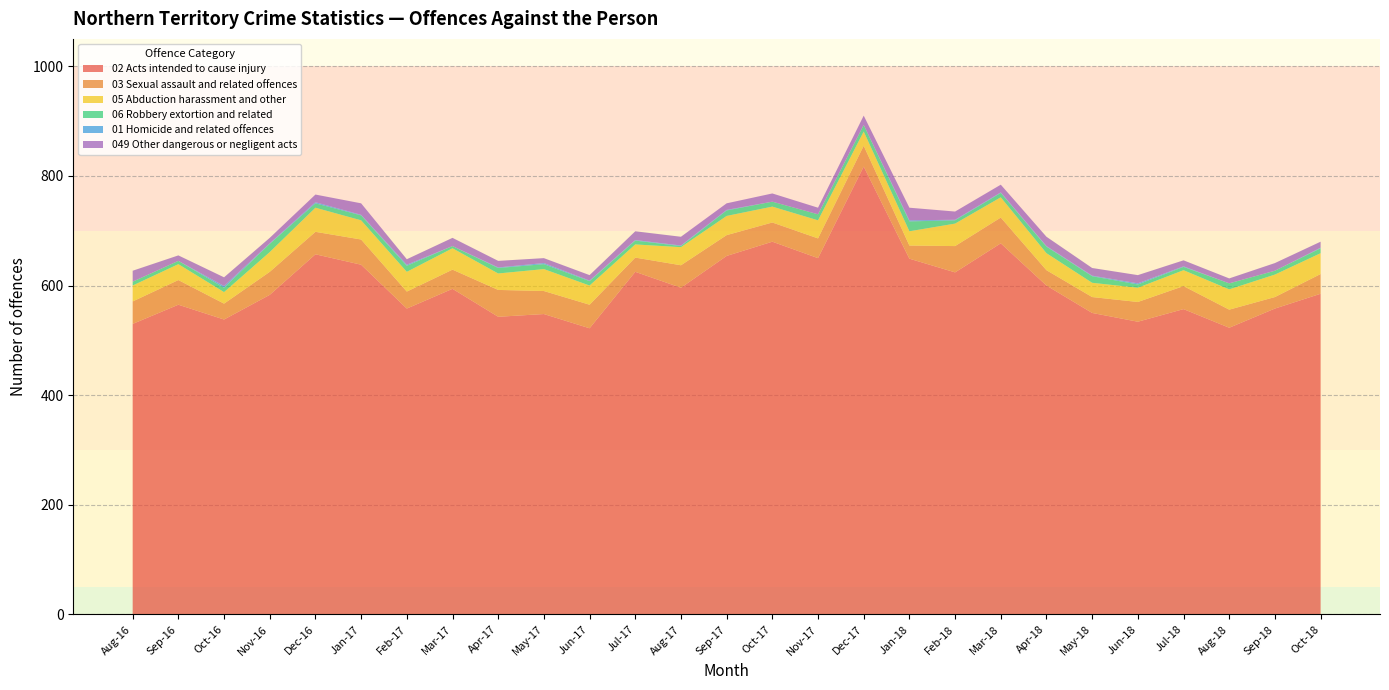

Reading right to left, extract all data points from this chart.

02 Acts intended to cause injury: Oct-18=585	Sep-18=558	Aug-18=523	Jul-18=557	Jun-18=534	May-18=550	Apr-18=600	Mar-18=677	Feb-18=624	Jan-18=649	Dec-17=817	Nov-17=650	Oct-17=680	Sep-17=654	Aug-17=596	Jul-17=625	Jun-17=522	May-17=548	Apr-17=543	Mar-17=594	Feb-17=558	Jan-17=638	Dec-16=657	Nov-16=583	Oct-16=538	Sep-16=565	Aug-16=530
03 Sexual assault and related offences: Oct-18=36	Sep-18=21	Aug-18=33	Jul-18=42	Jun-18=36	May-18=29	Apr-18=28	Mar-18=47	Feb-18=48	Jan-18=24	Dec-17=38	Nov-17=36	Oct-17=35	Sep-17=38	Aug-17=41	Jul-17=26	Jun-17=43	May-17=42	Apr-17=49	Mar-17=35	Feb-17=31	Jan-17=46	Dec-16=41	Nov-16=42	Oct-16=29	Sep-16=45	Aug-16=41
05 Abduction harassment and other: Oct-18=38	Sep-18=41	Aug-18=37	Jul-18=29	Jun-18=26	May-18=26	Apr-18=31	Mar-18=37	Feb-18=41	Jan-18=26	Dec-17=26	Nov-17=33	Oct-17=29	Sep-17=35	Aug-17=33	Jul-17=24	Jun-17=35	May-17=40	Apr-17=30	Mar-17=39	Feb-17=36	Jan-17=35	Dec-16=44	Nov-16=36	Oct-16=21	Sep-16=29	Aug-16=29
06 Robbery extortion and related: Oct-18=9	Sep-18=7	Aug-18=11	Jul-18=6	Jun-18=6	May-18=12	Apr-18=12	Mar-18=8	Feb-18=6	Jan-18=18	Dec-17=12	Nov-17=11	Oct-17=9	Sep-17=10	Aug-17=2	Jul-17=7	Jun-17=8	May-17=9	Apr-17=10	Mar-17=4	Feb-17=11	Jan-17=9	Dec-16=8	Nov-16=15	Oct-16=8	Sep-16=6	Aug-16=7
01 Homicide and related offences: Oct-18=1	Sep-18=0	Aug-18=0	Jul-18=1	Jun-18=2	May-18=1	Apr-18=1	Mar-18=1	Feb-18=1	Jan-18=2	Dec-17=0	Nov-17=0	Oct-17=0	Sep-17=1	Aug-17=1	Jul-17=1	Jun-17=1	May-17=2	Apr-17=1	Mar-17=0	Feb-17=2	Jan-17=1	Dec-16=2	Nov-16=1	Oct-16=3	Sep-16=0	Aug-16=0
049 Other dangerous or negligent acts: Oct-18=11	Sep-18=14	Aug-18=9	Jul-18=11	Jun-18=15	May-18=14	Apr-18=17	Mar-18=14	Feb-18=15	Jan-18=23	Dec-17=17	Nov-17=12	Oct-17=15	Sep-17=12	Aug-17=16	Jul-17=16	Jun-17=10	May-17=9	Apr-17=12	Mar-17=15	Feb-17=10	Jan-17=21	Dec-16=14	Nov-16=10	Oct-16=16	Sep-16=10	Aug-16=20